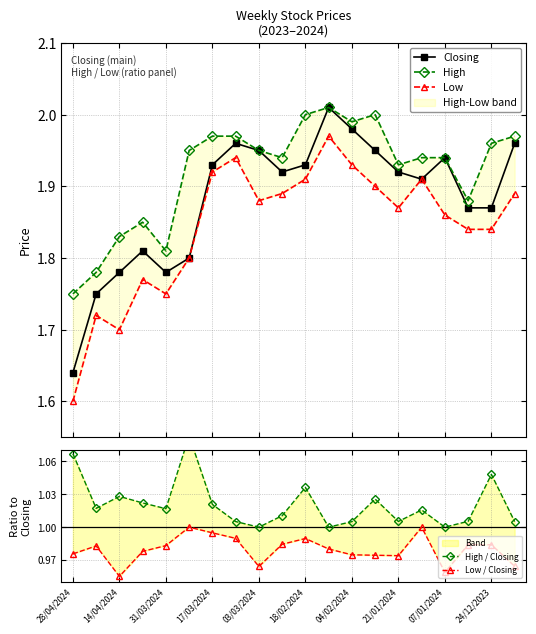

What is the value of the Closing point at the 10th from the left?

1.9